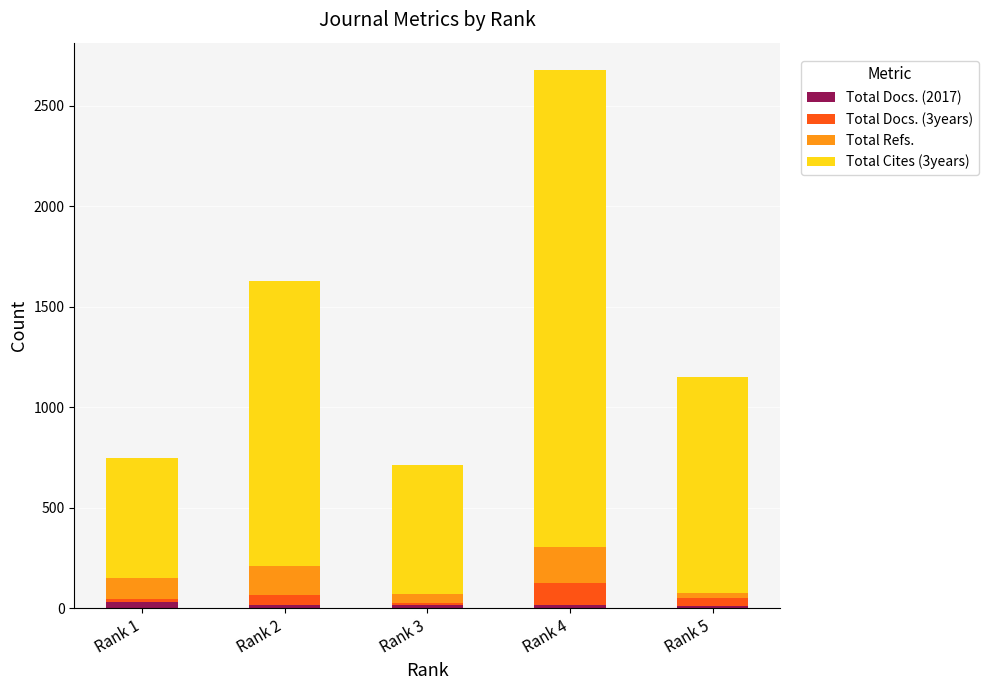

At which category is the sum across all series the highest?

Rank 4